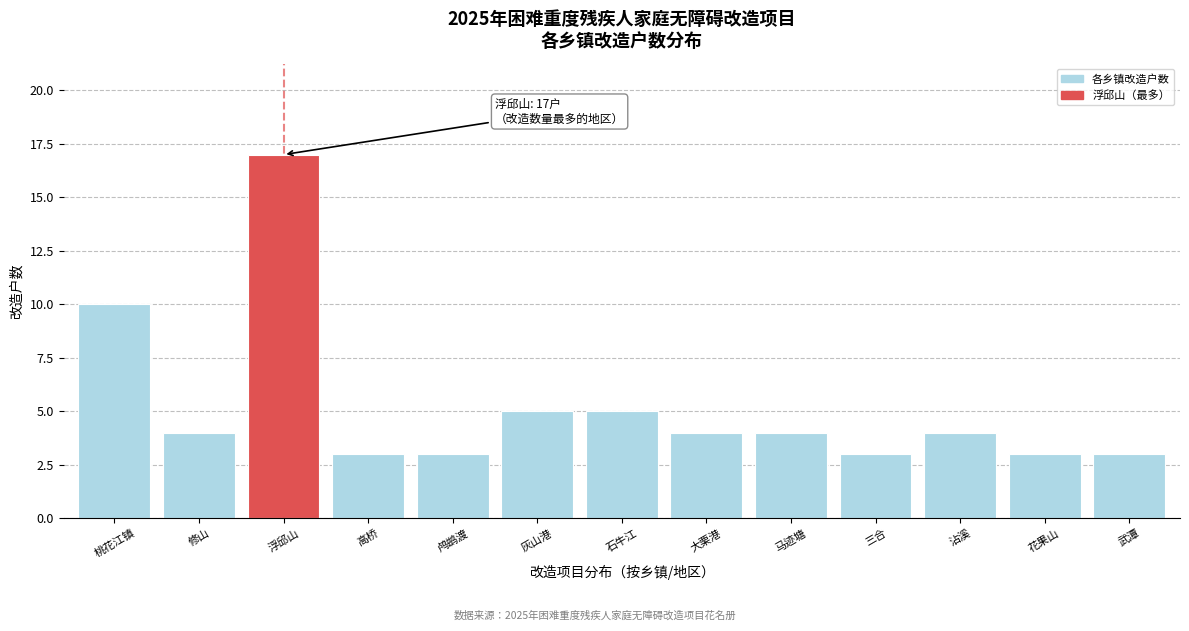

Reading left to right, list all the values displayed in this chart.

桃花江镇=10	修山=4	浮邱山=17	高桥=3	鸬鹚渡=3	灰山港=5	石牛江=5	大栗港=4	马迹塘=4	三合=3	沾溪=4	花果山=3	武潭=3